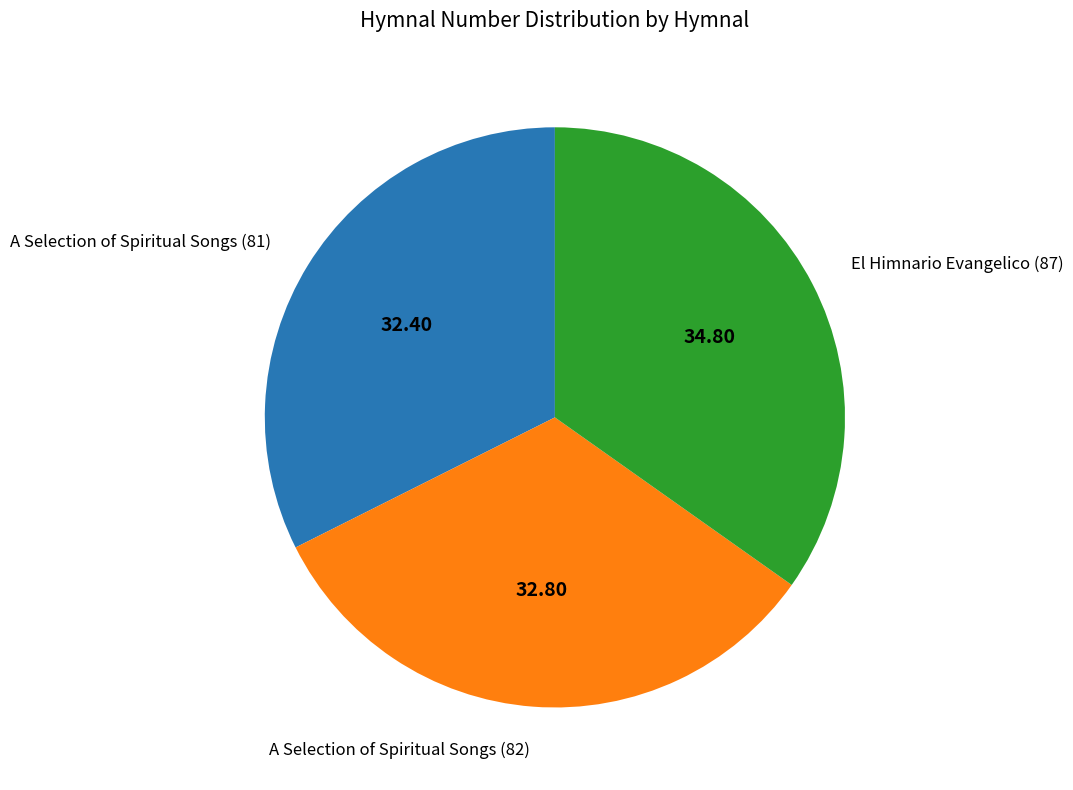

Approximately how many times larger is the value at El Himnario Evangelico (87) compared to A Selection of Spiritual Songs (82)?

1.1